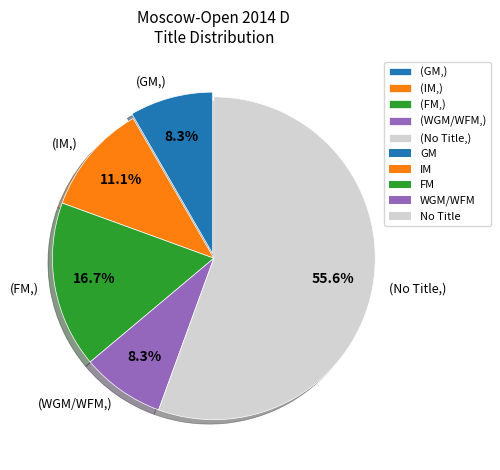

Is (No Title,) the majority of the pie?

Yes